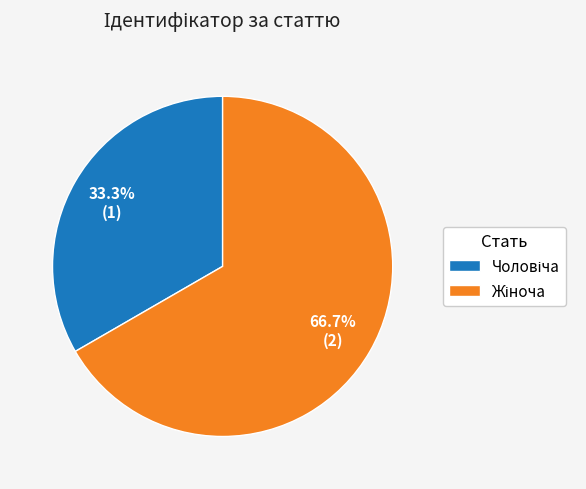

To the nearest percent, what portion does Чоловіча represent?

33%